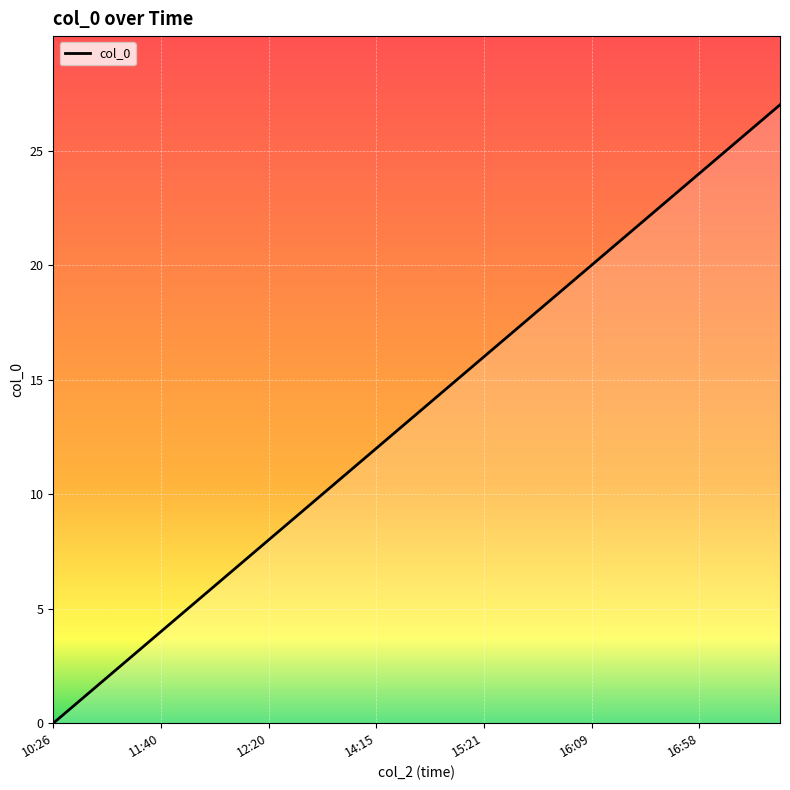

What is the difference between the maximum and minimum values?

27